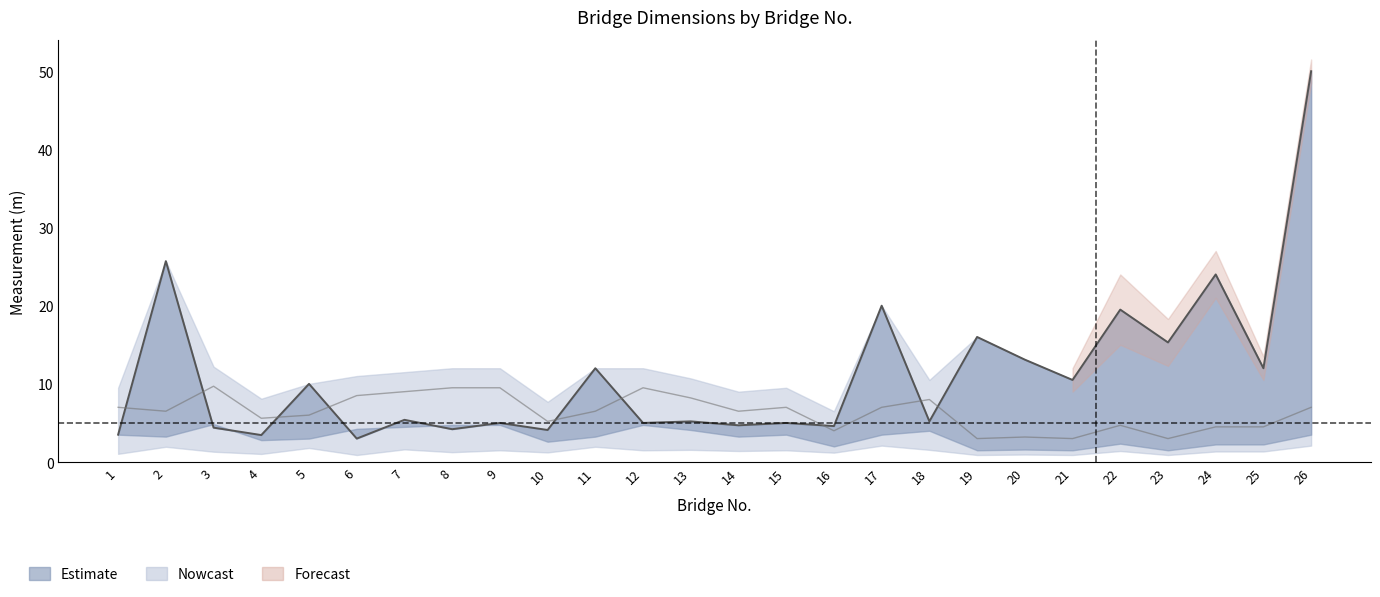

What is the value of the Panjang point at the 23rd from the left?

15.3